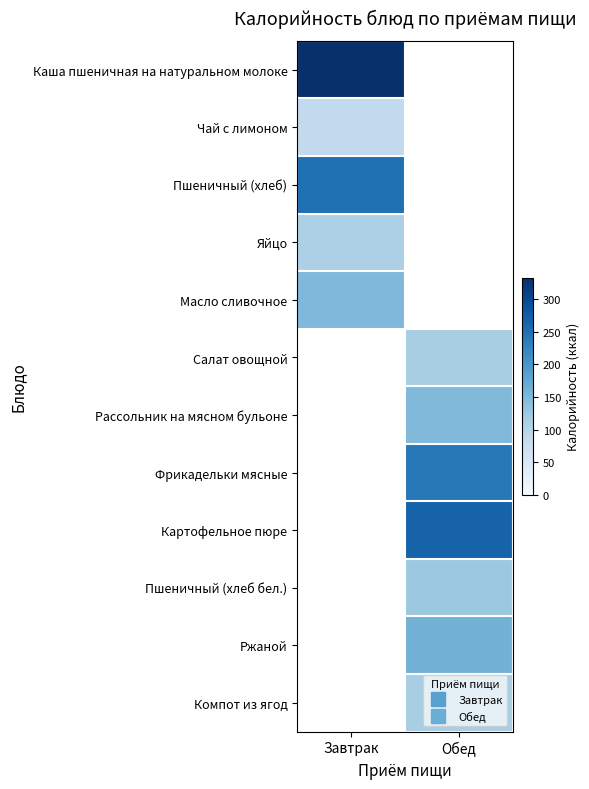

What is the greatest value displayed?

333.0